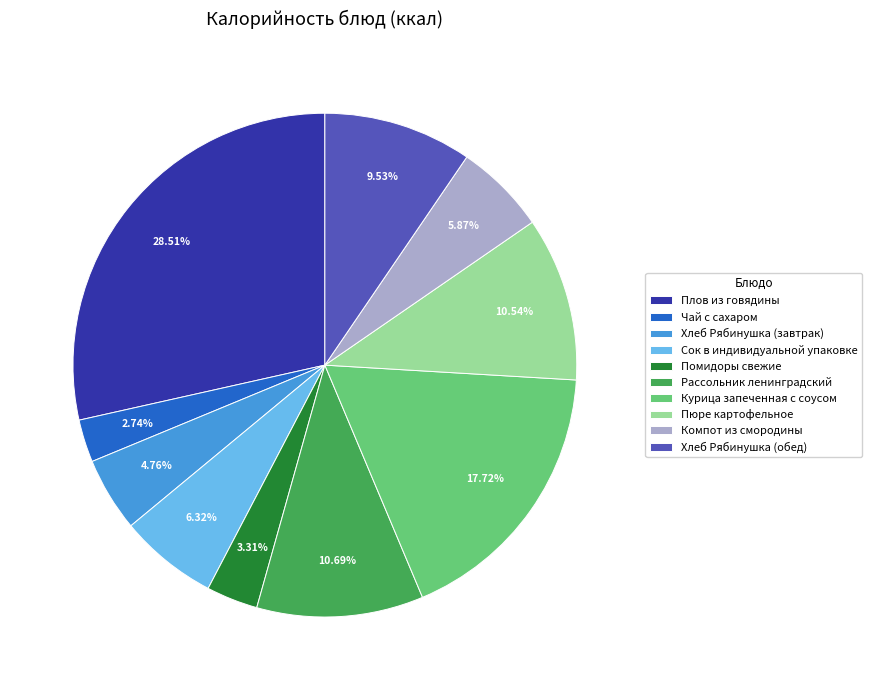

Is Компот из смородины the majority of the pie?

No